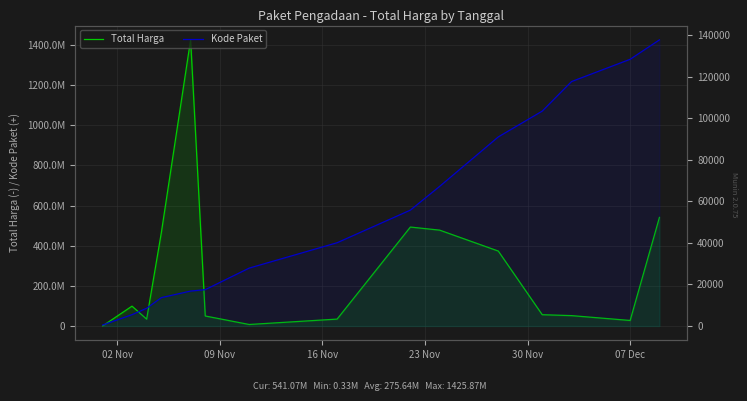

Which series has the largest total across all categories?

Total Harga